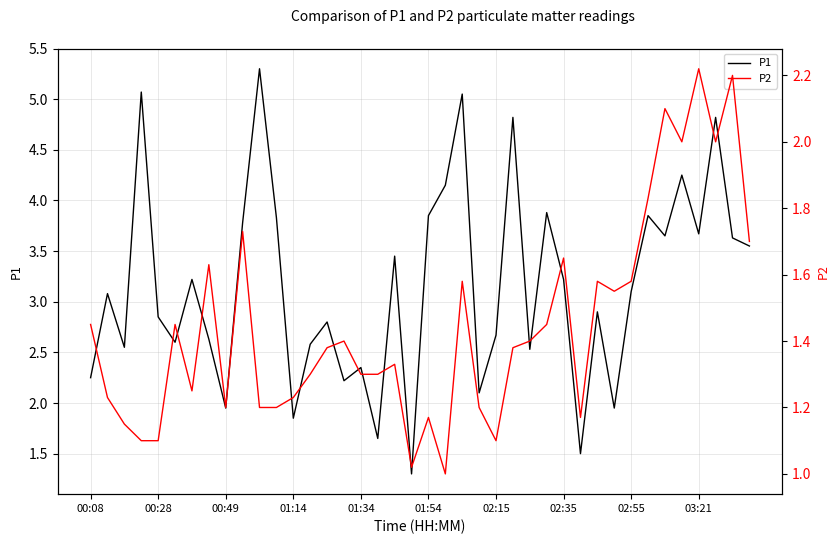

How many values in the P1 series exceed 3?

21